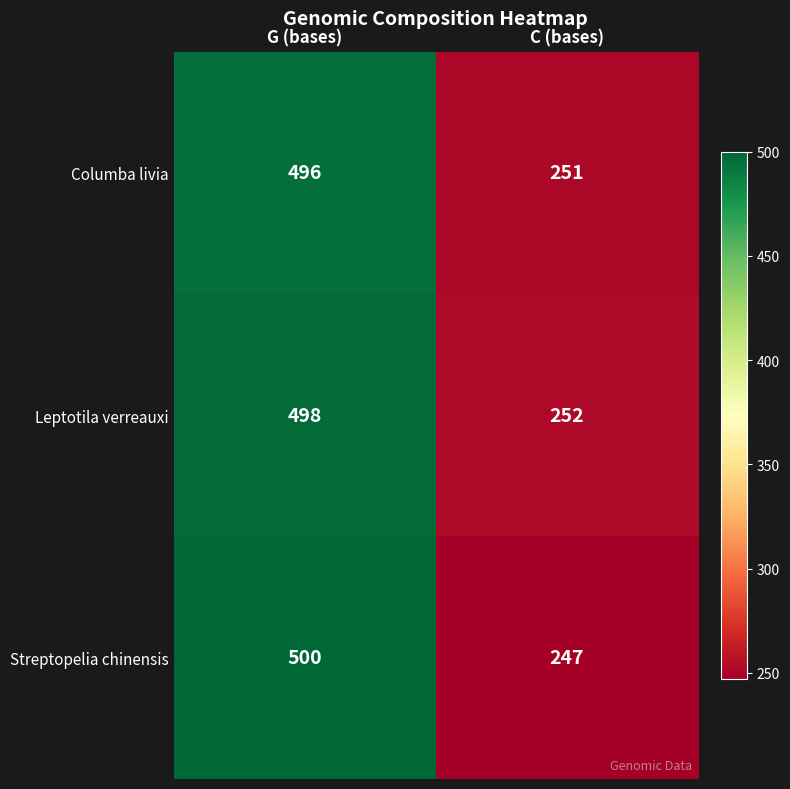

Rank the categories by Columba livia value from lowest to highest.

C (bases), G (bases)